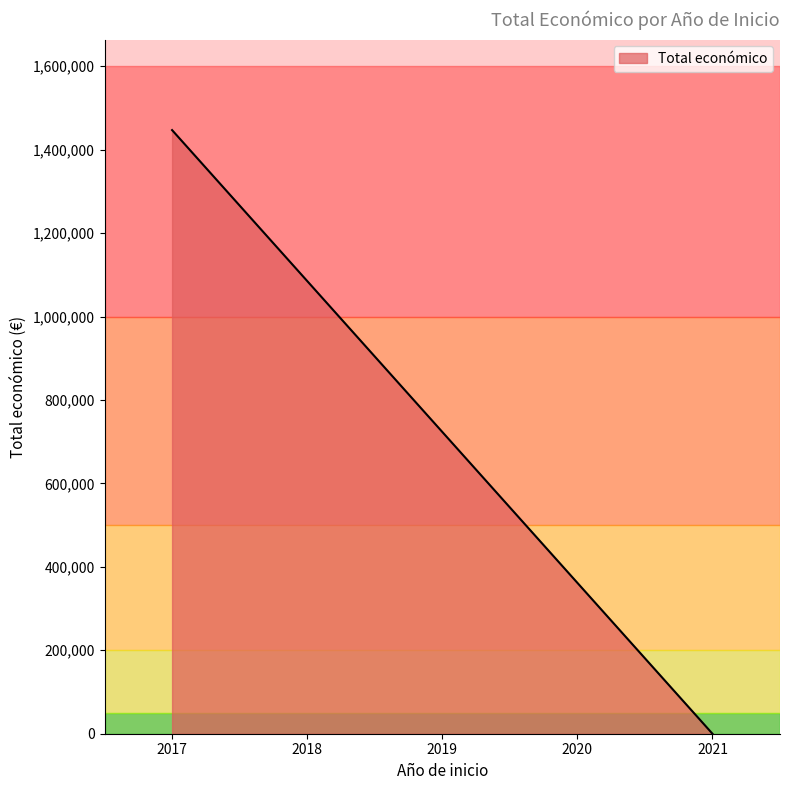

How many positive values are there?

1